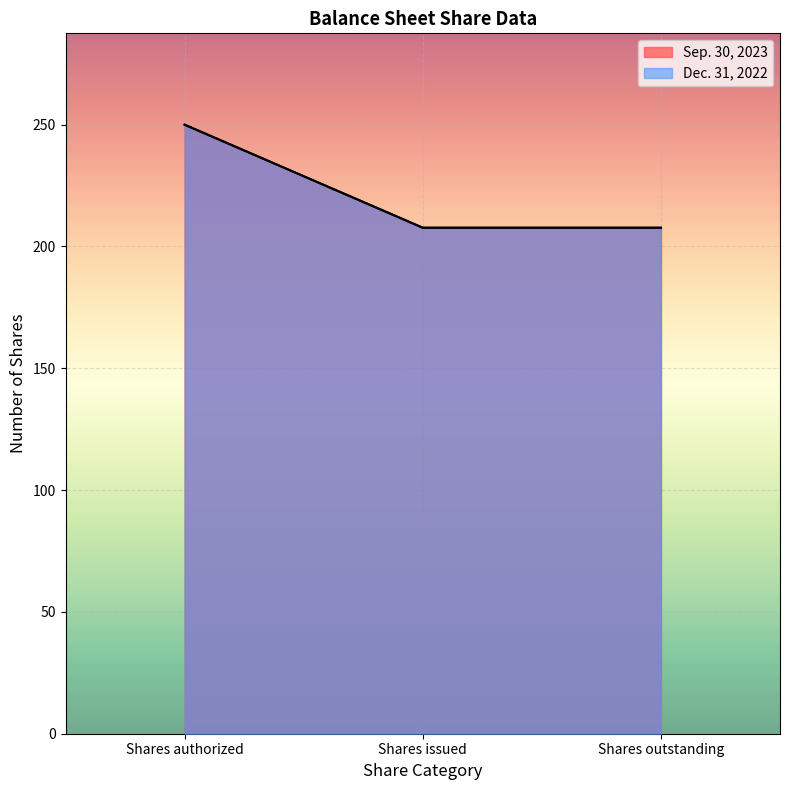

Count the number of data series in this chart.

2